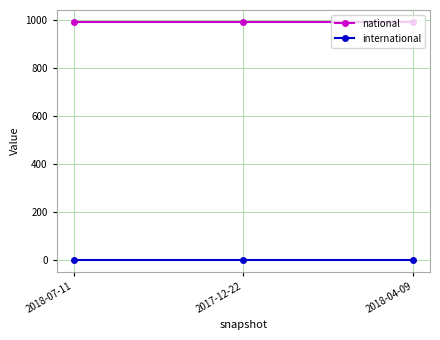

What is the total value across all series at 2017-12-22?

994